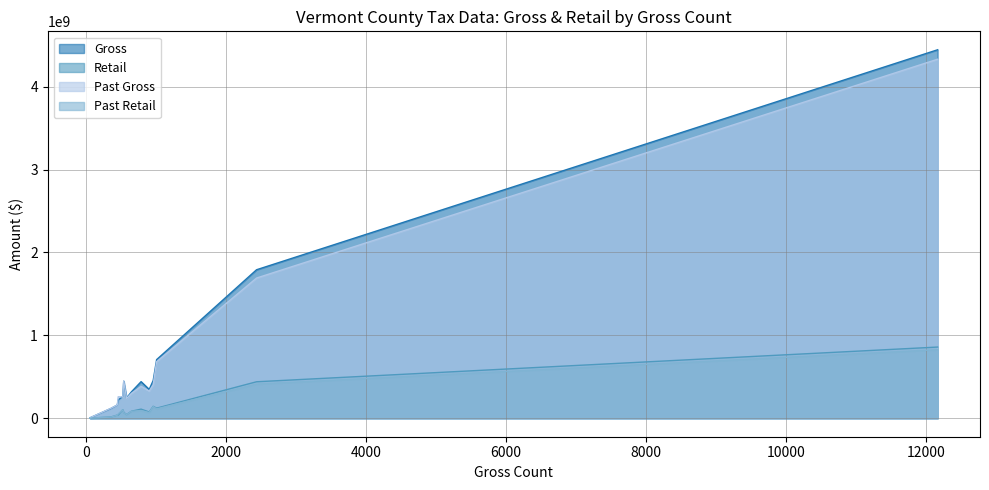

What is the value of the Past Gross point at the 11th from the left?

4331571828.5